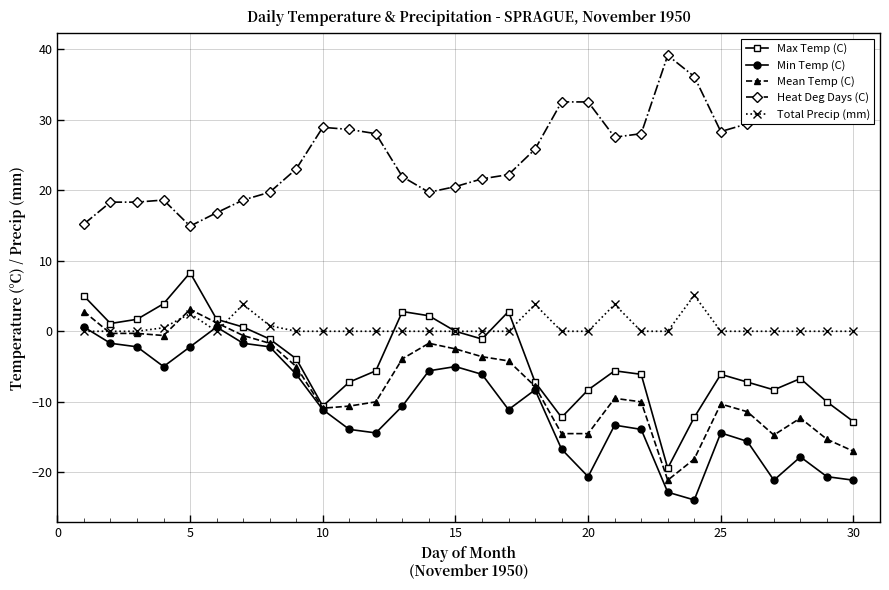

What are all the series names shown in the legend?

Max Temp (C), Min Temp (C), Mean Temp (C), Heat Deg Days (C), Total Precip (mm)